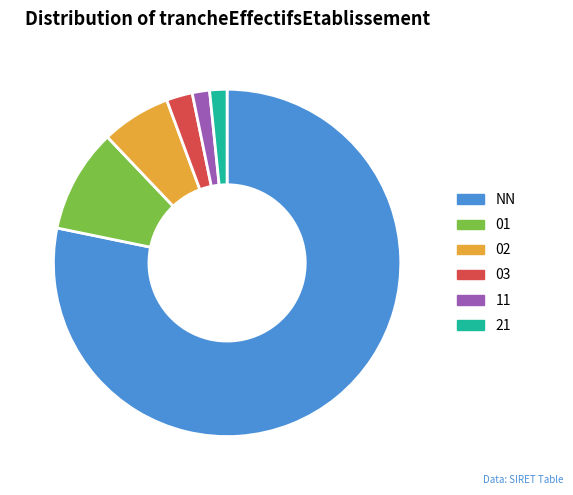

Is there any slice that represents more than half of the pie?

Yes